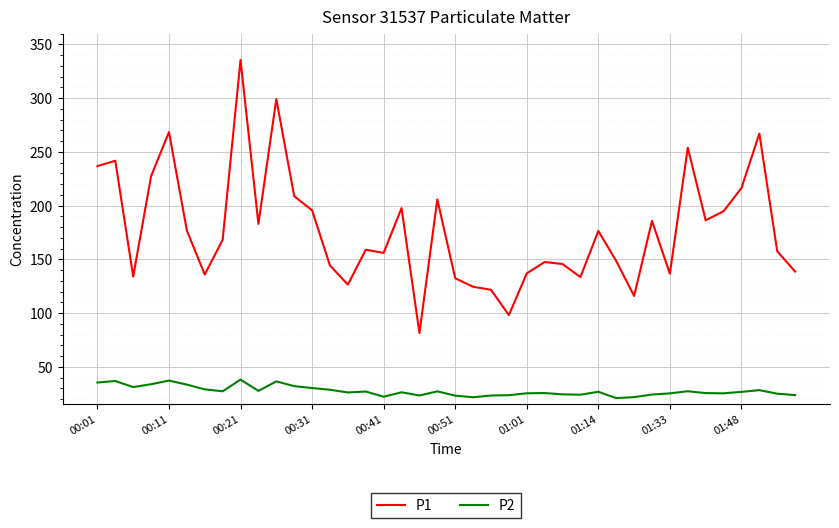

What are all the series names shown in the legend?

P1, P2